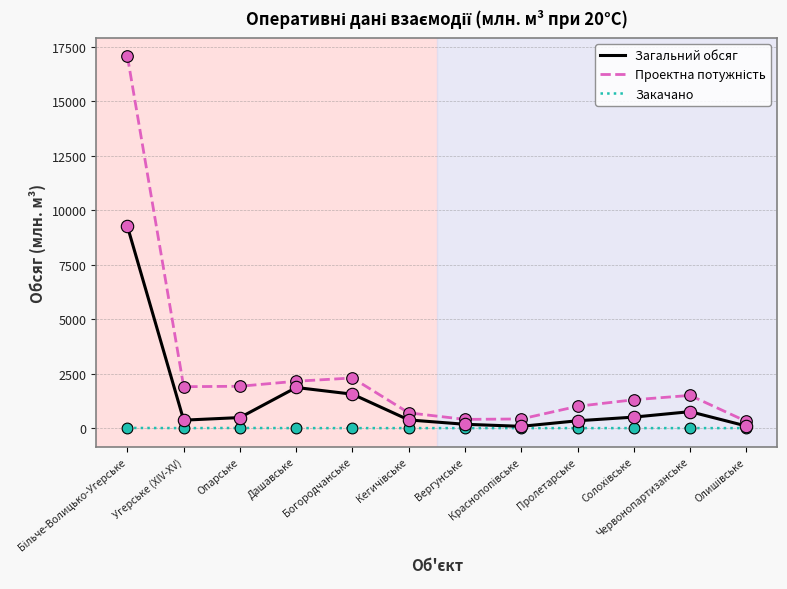

The value of Закачано at Вергунське is 0.0. True or false?

True